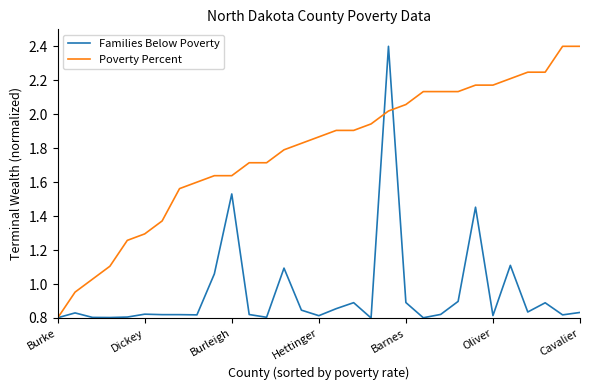

What is the maximum value shown in the chart?

2.4